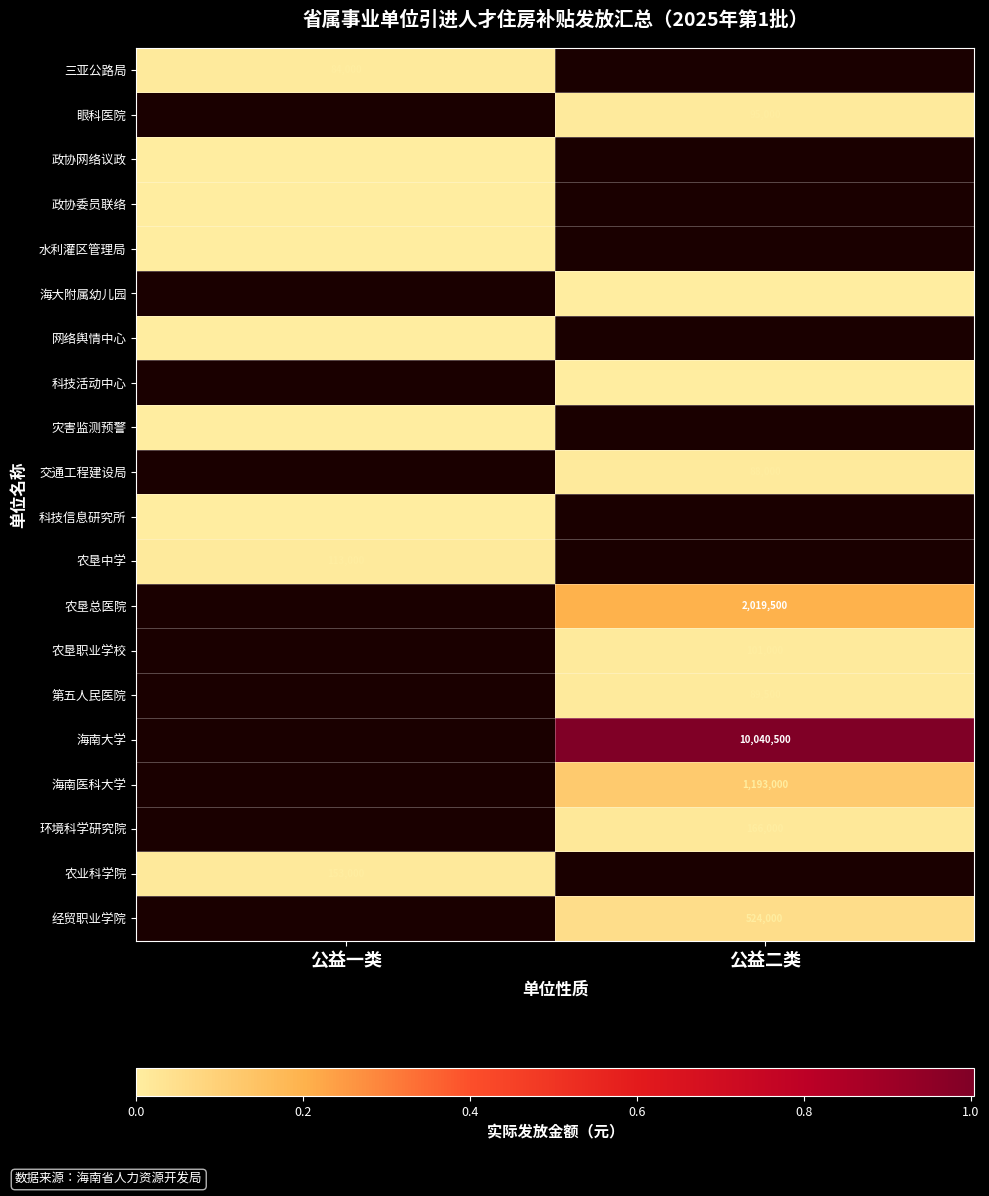

True or false: 水利灌区管理局 has a value of 22500 at 公益一类.

True